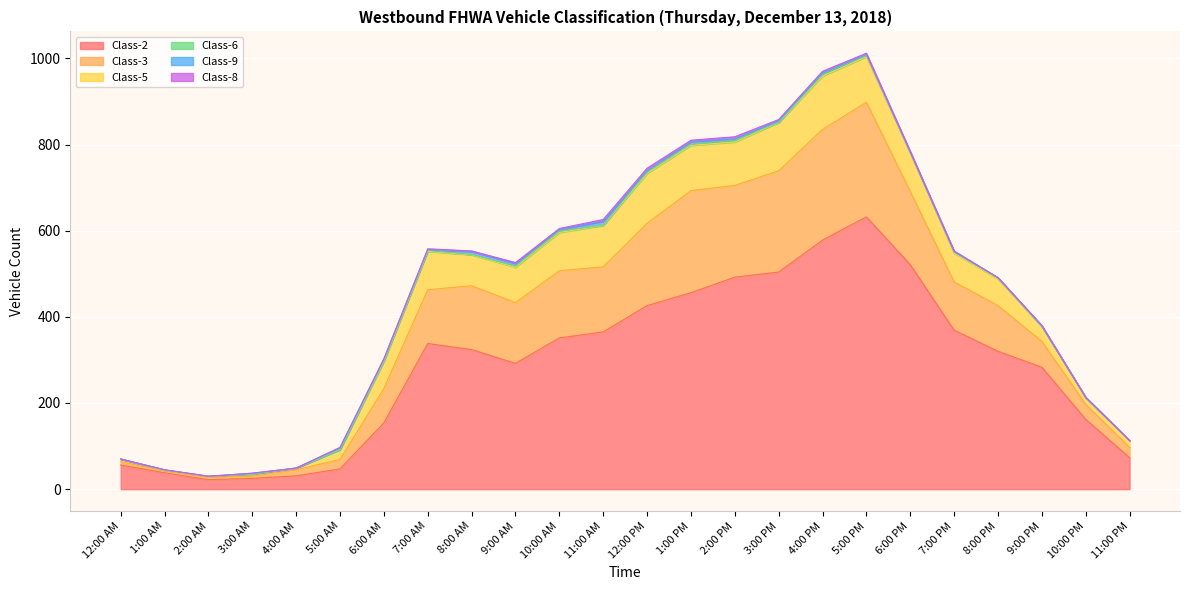

What is the label of the 3rd point from the right?

9:00 PM